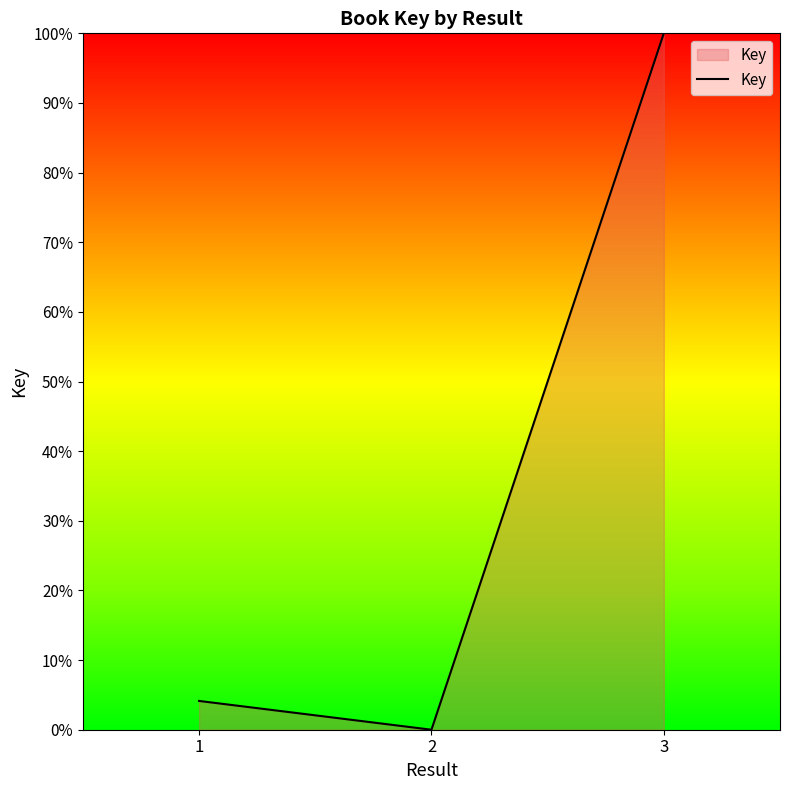

Reading left to right, extract all data points from this chart.

4.1	0.0	100.0